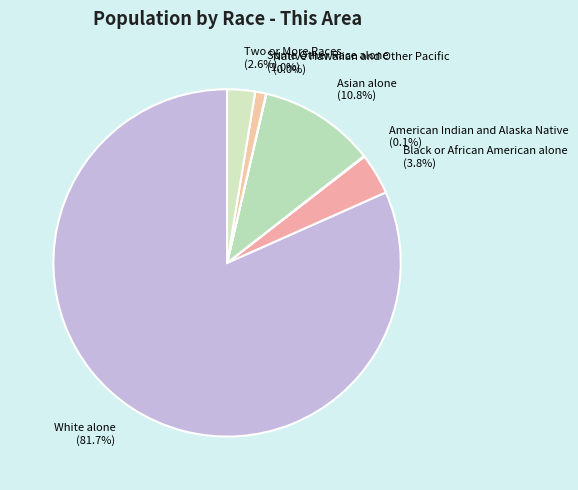

Is there any slice that represents more than half of the pie?

Yes